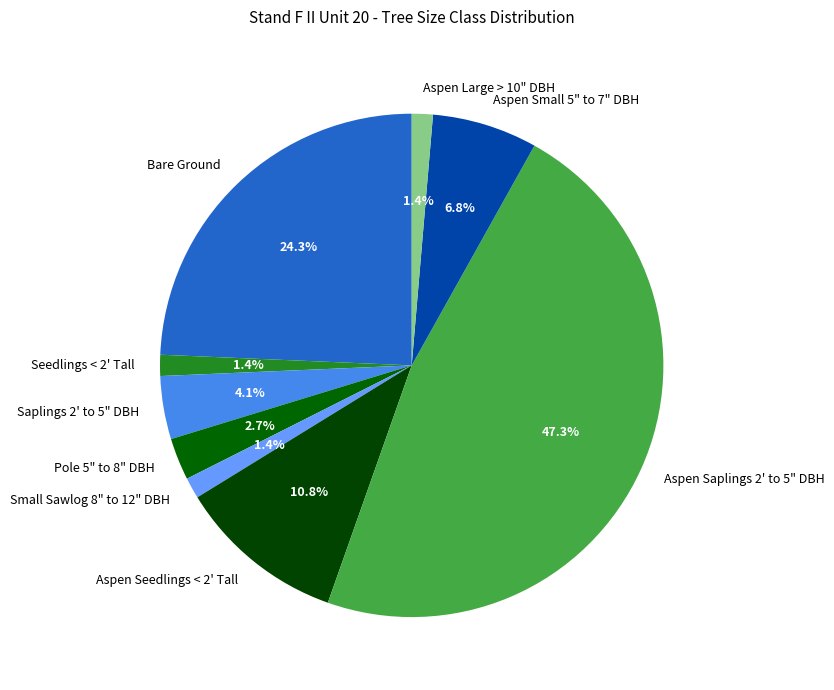

Is Small Sawlog 8" to 12" DBH the majority of the pie?

No